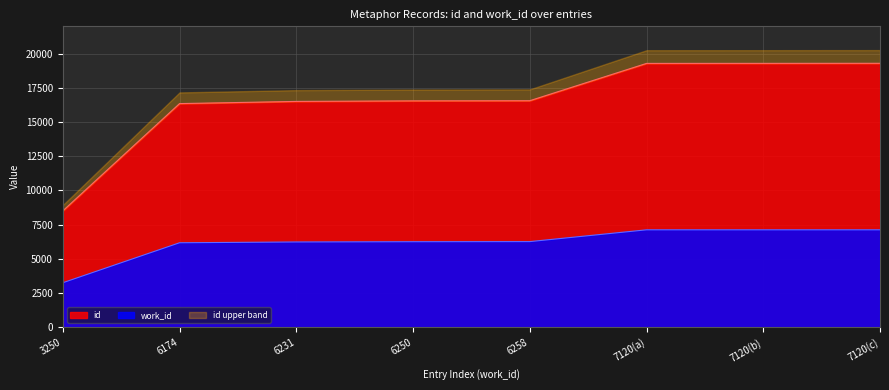

Is it true that id equals 5093 at 6231?

False